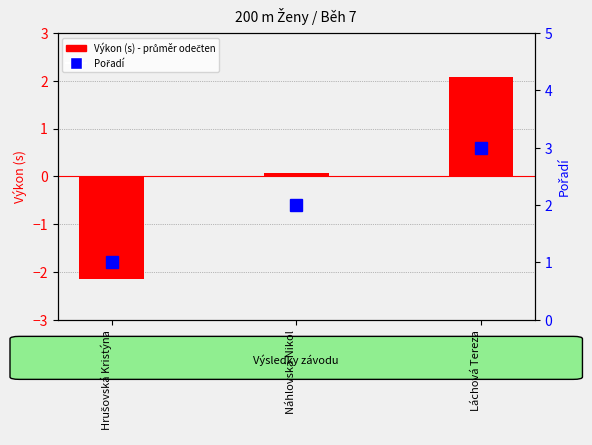

Which series has the largest range (max minus min)?

Výkon (centered)